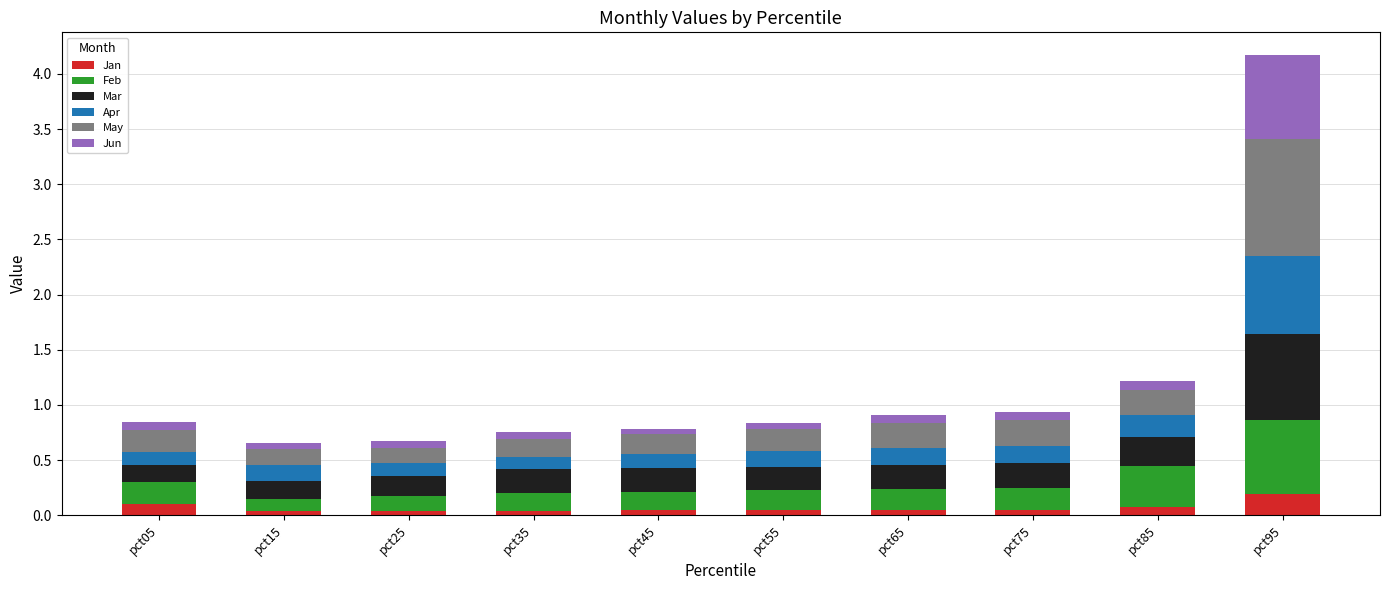

The Jan series shows 0.0 at pct75. True or false?

True